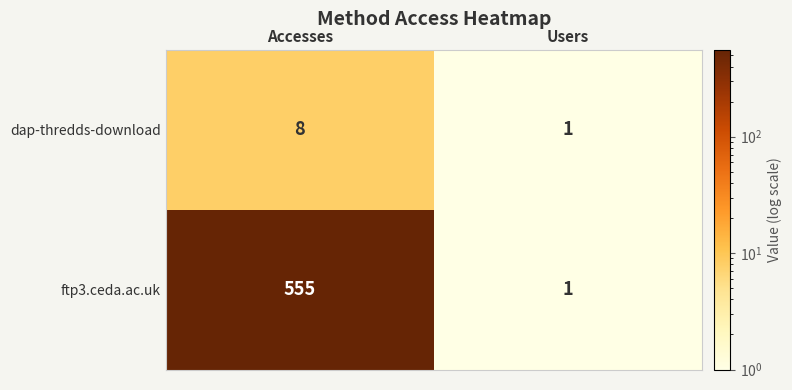

Reading left to right, list all the values displayed in this chart.

dap-thredds-download: Accesses=8	Users=1
ftp3.ceda.ac.uk: Accesses=555	Users=1